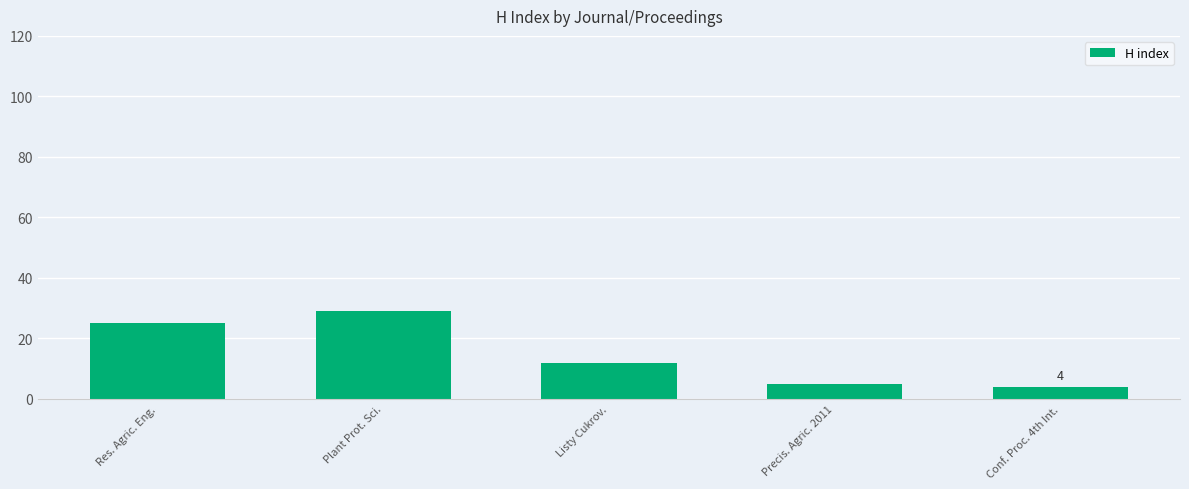

How many bars are there in total?

5